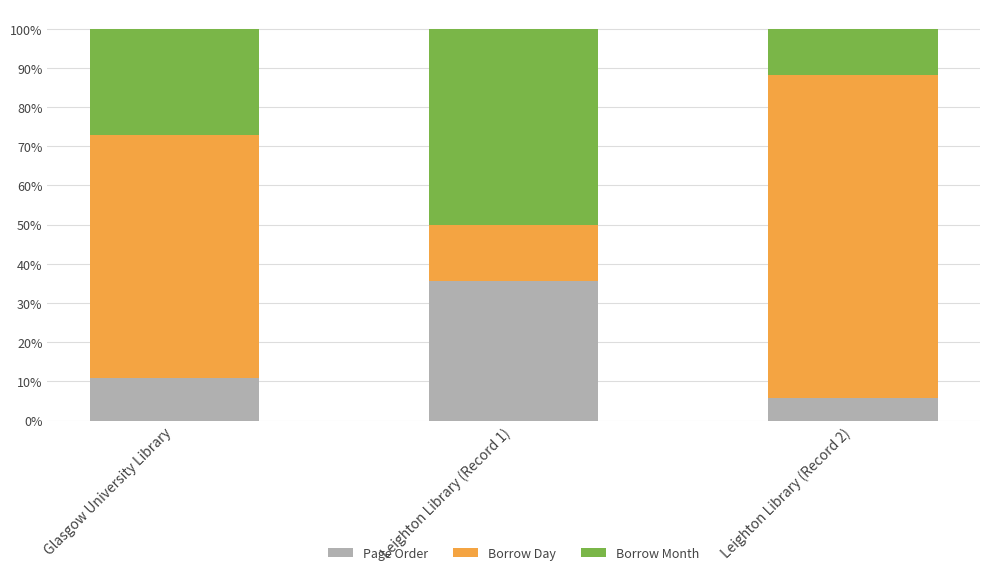

Which category has the lowest value in the Page Order series?

Leighton Library (Record 2)